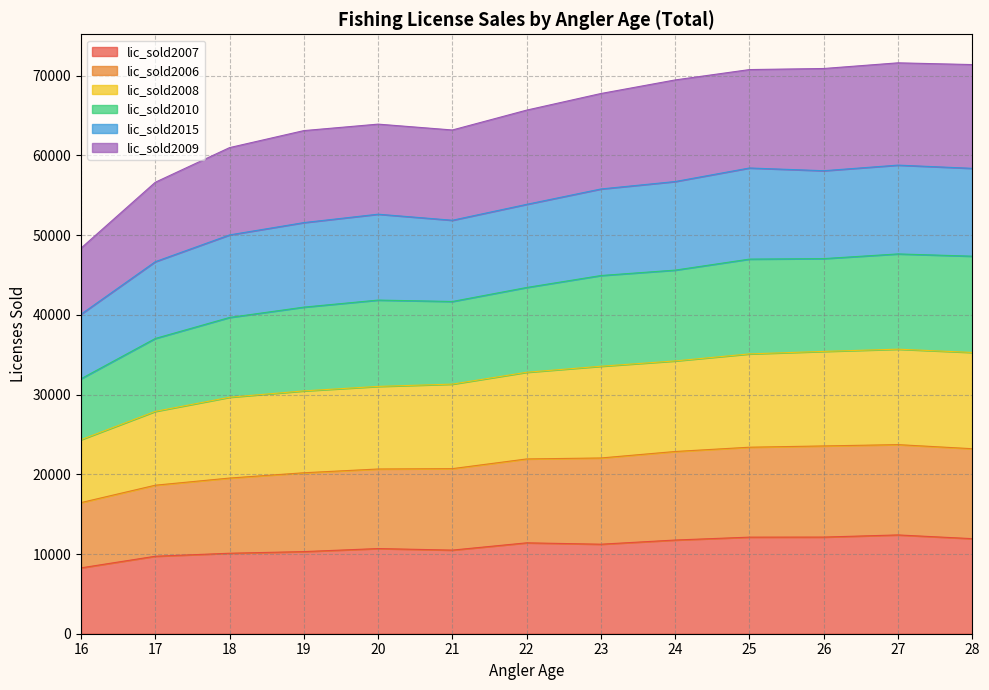

The value of lic_sold2007 at 22 is 11402. True or false?

True